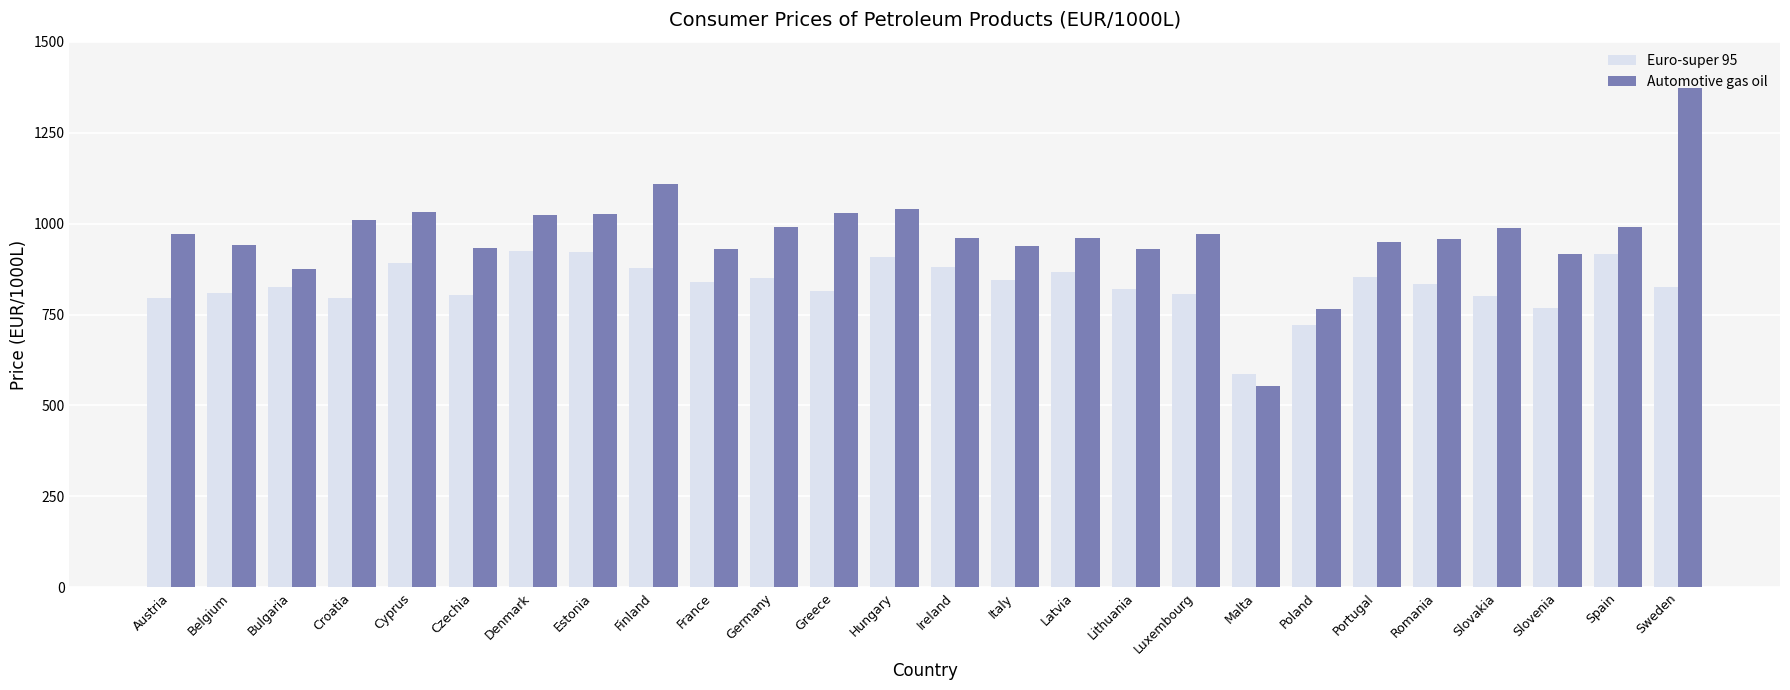

What is the spread (max minus min) of values at Denmark?

98.5